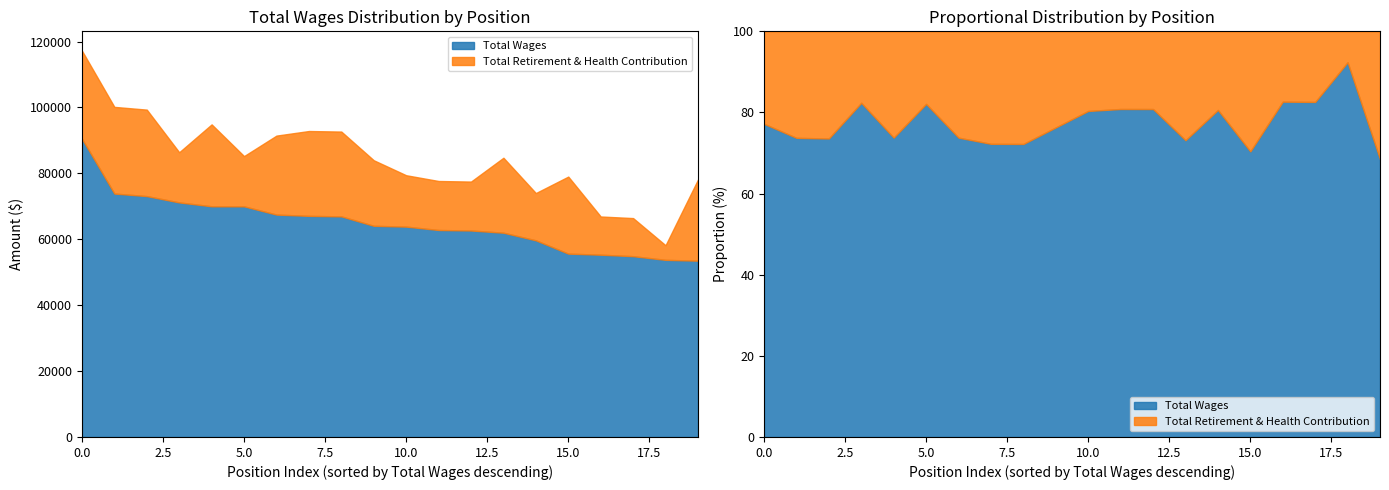

What is the maximum value shown in the chart?

90519